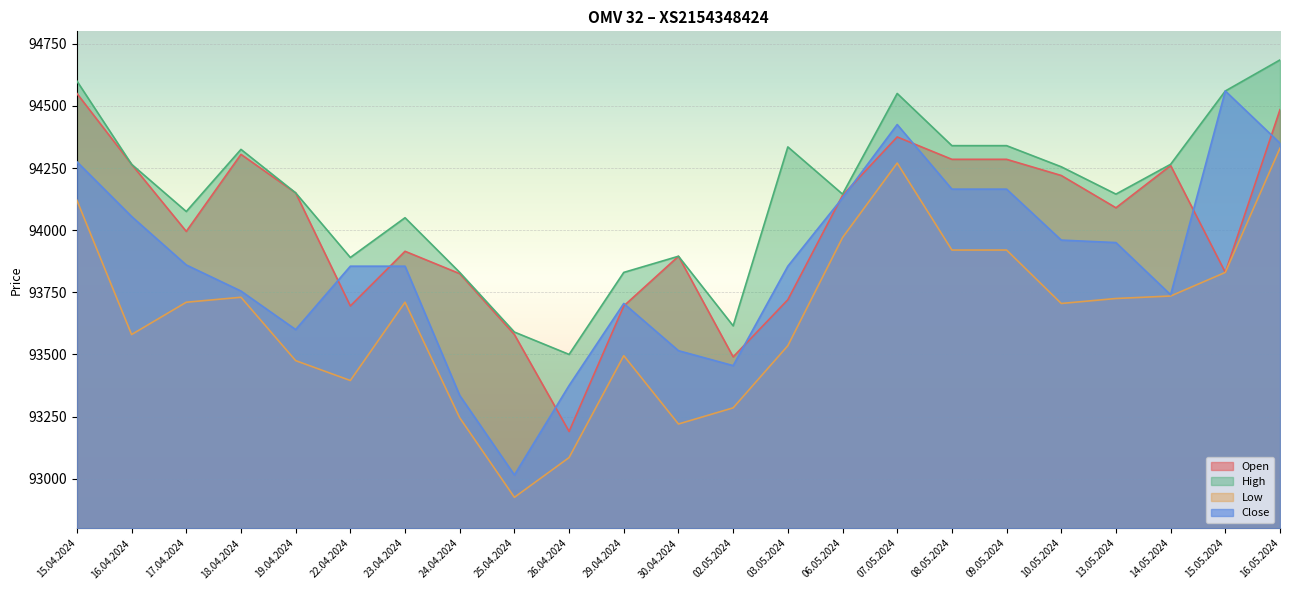

At 10.05.2024, list the series in order from largest to smallest.

High, Open, Close, Low